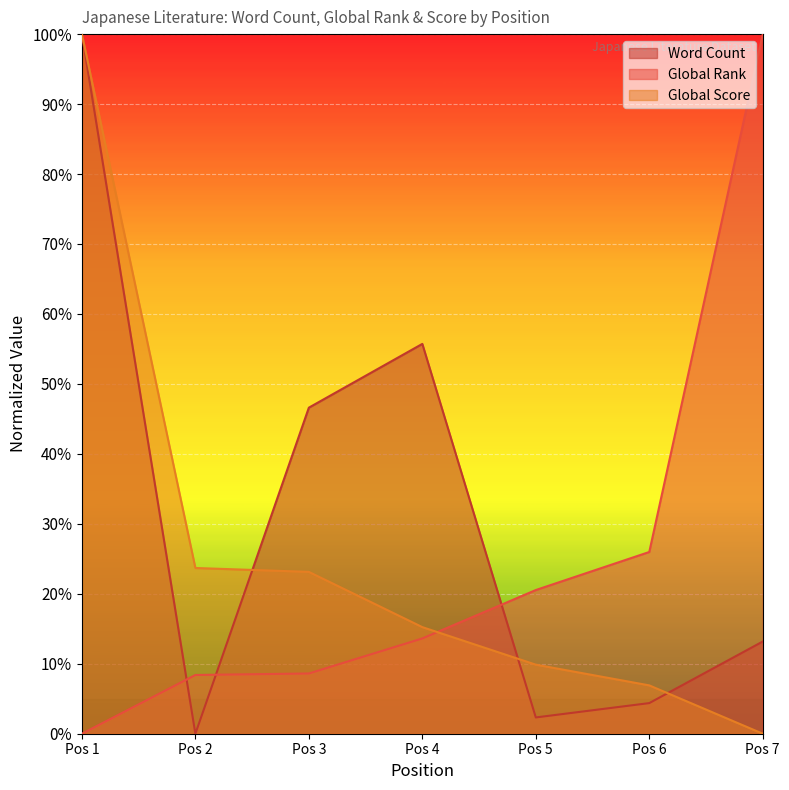

The Global Rank series shows -0.6 at Pos 1. True or false?

False